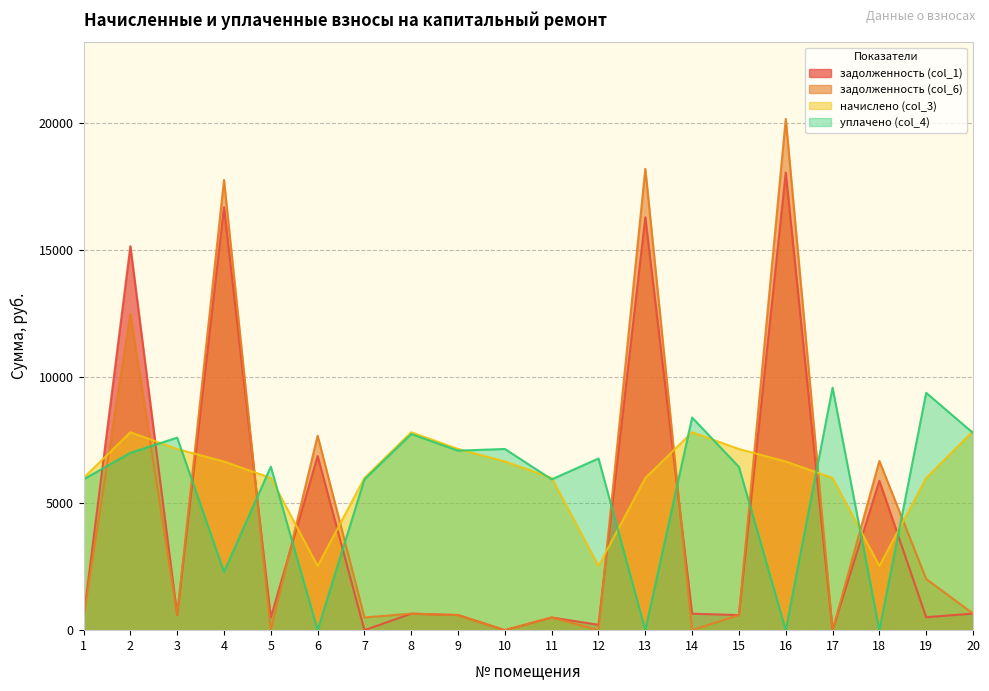

Where does the задолженность (col_1) series first go above 595?

2